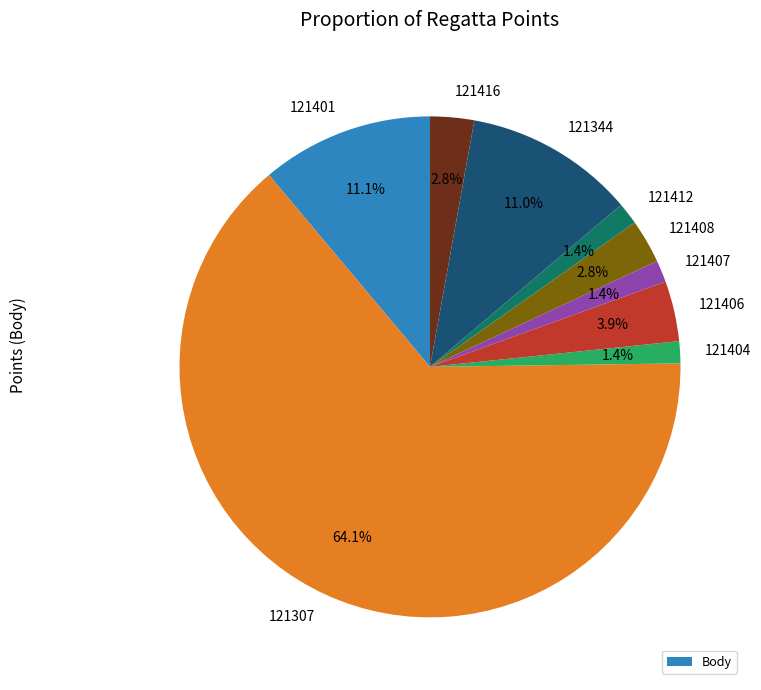

Is there a majority slice in this chart?

Yes